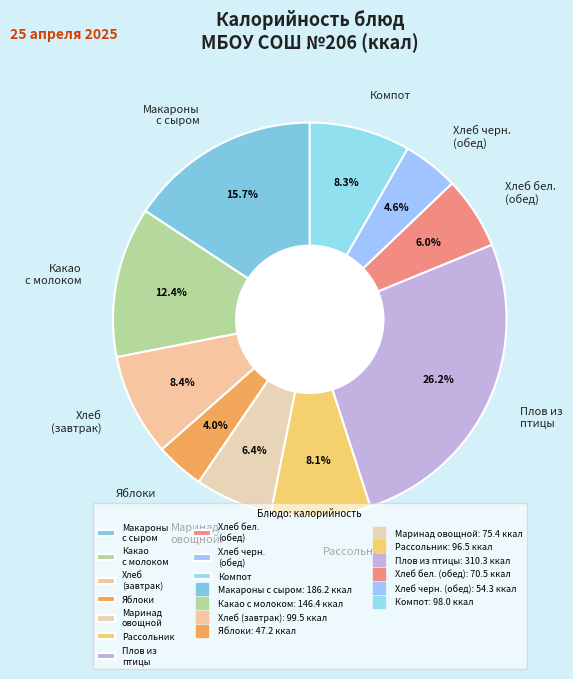

Which slice is the smallest?

Яблоки